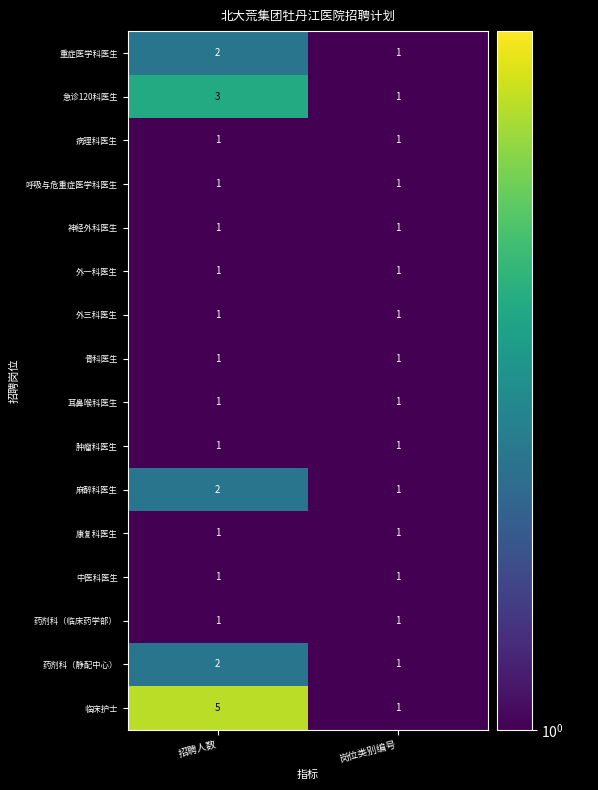

What is the sum of the 临床护士 values at 岗位类别编号 and 招聘人数?

6